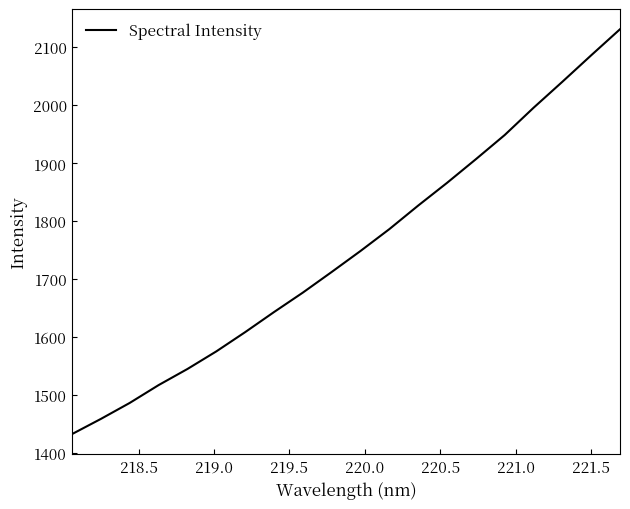

What is the smallest value displayed?

1432.3